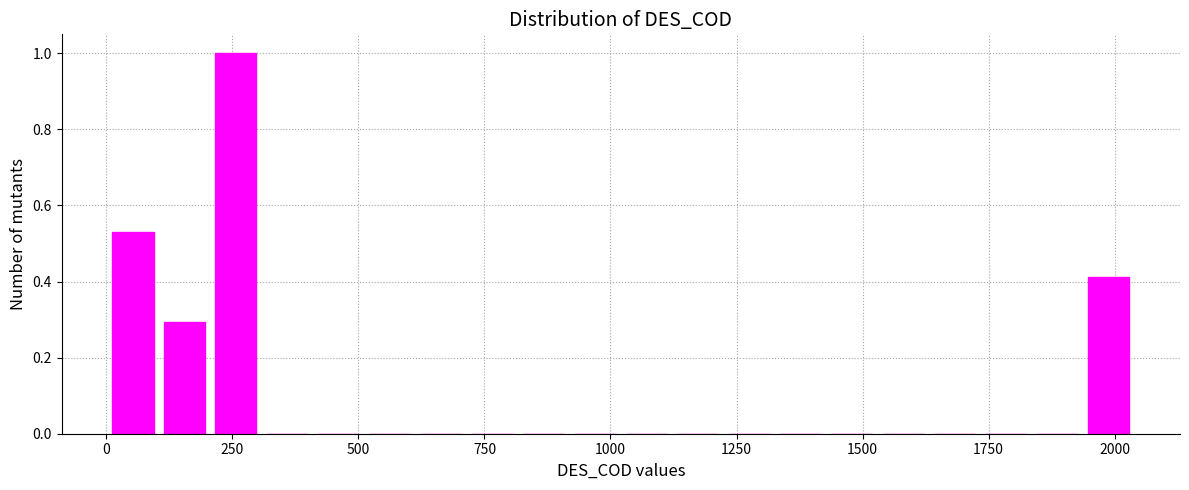

Around what value on the x-axis is the tallest bar? Give the approximate position of its centre, as read against the axis.

250